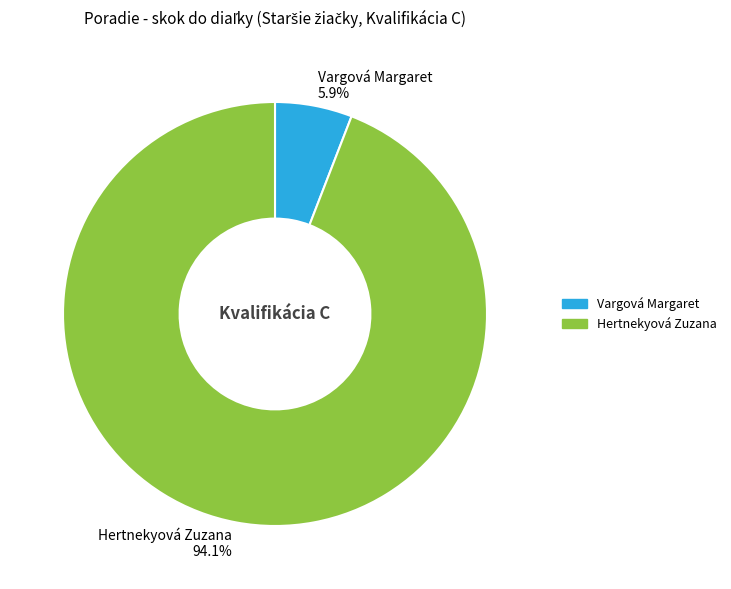

Is it true that Hertnekyová Zuzana is 99% of the pie?

False